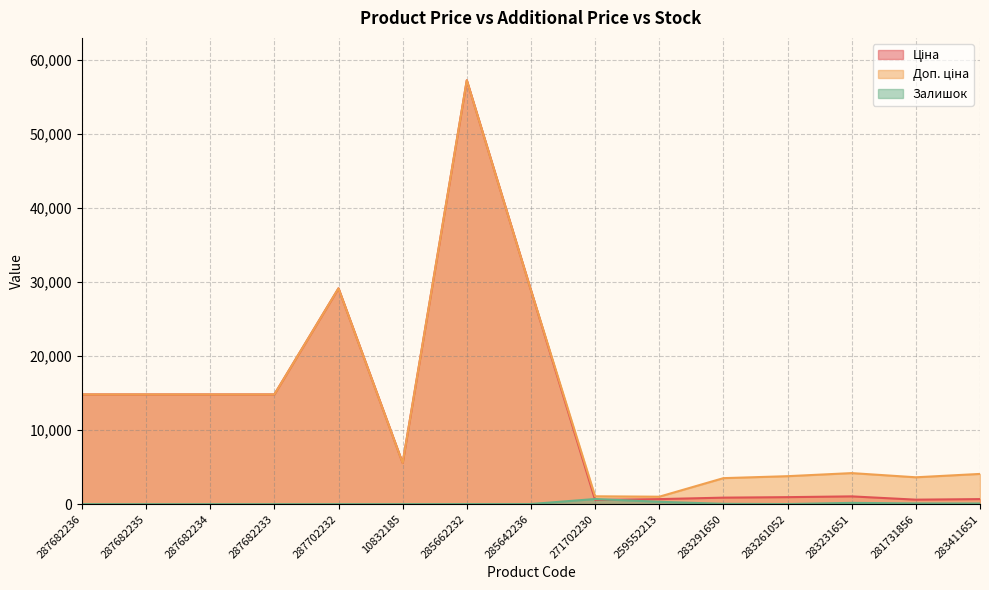

How many values in the Доп. ціна series exceed 5560?

8